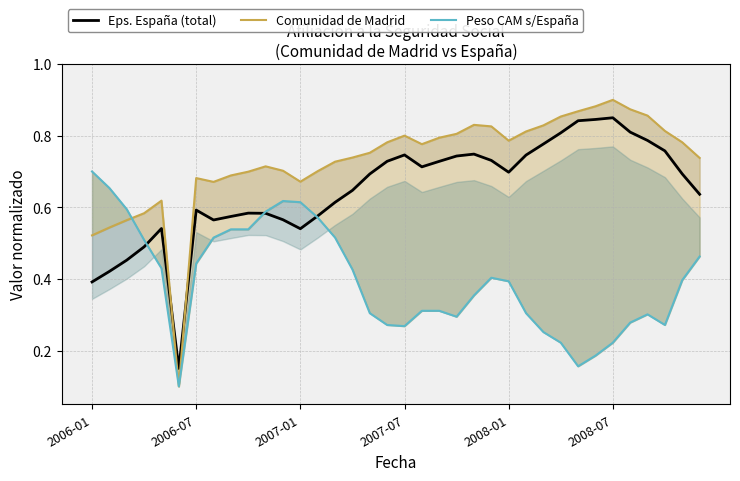

What value does the Comunidad de Madrid series have at 8?

0.7